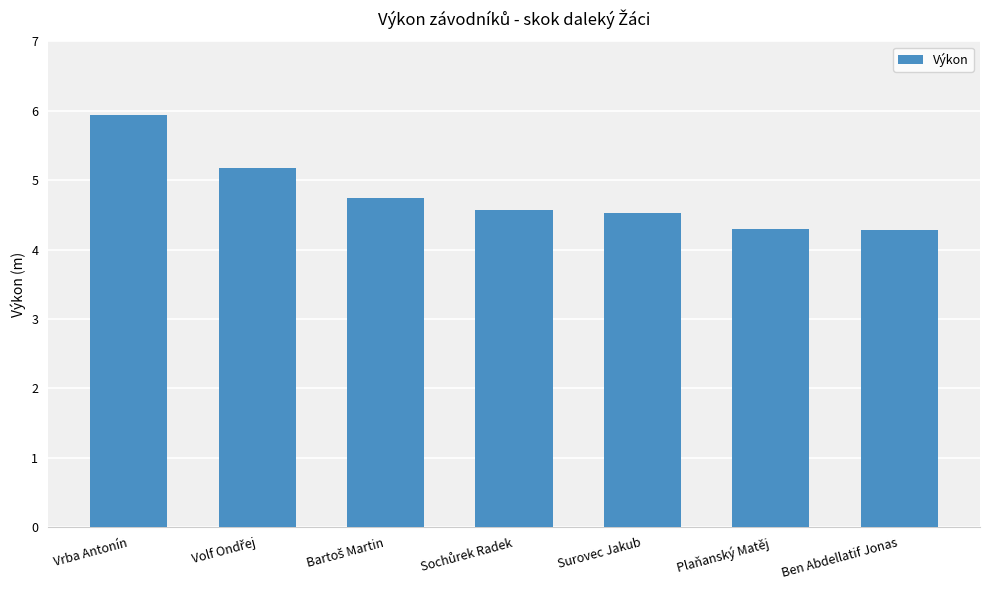

What is the greatest value displayed?

5.9